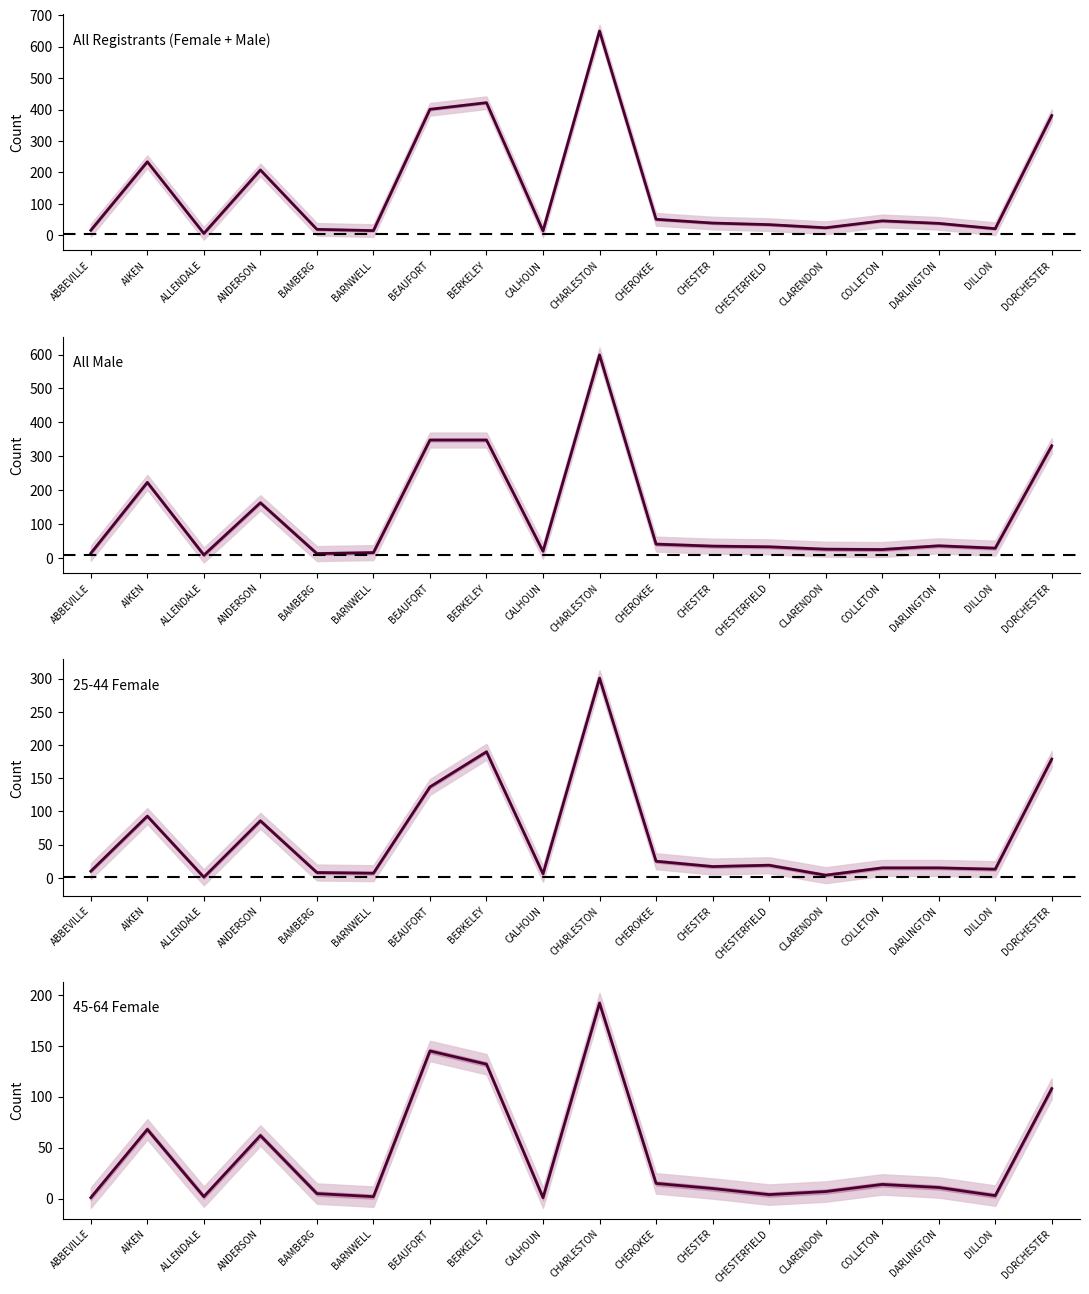

True or false: All Registrants (Female + Male) has more than 1 interior local peaks.

True